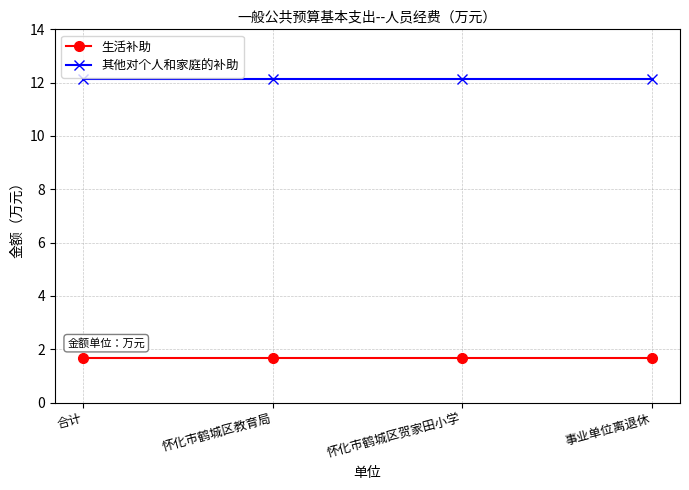

Reading right to left, extract all data points from this chart.

生活补助: 事业单位离退休=1.7	怀化市鹤城区贺家田小学=1.7	怀化市鹤城区教育局=1.7	合计=1.7
其他对个人和家庭的补助: 事业单位离退休=12.2	怀化市鹤城区贺家田小学=12.2	怀化市鹤城区教育局=12.2	合计=12.2